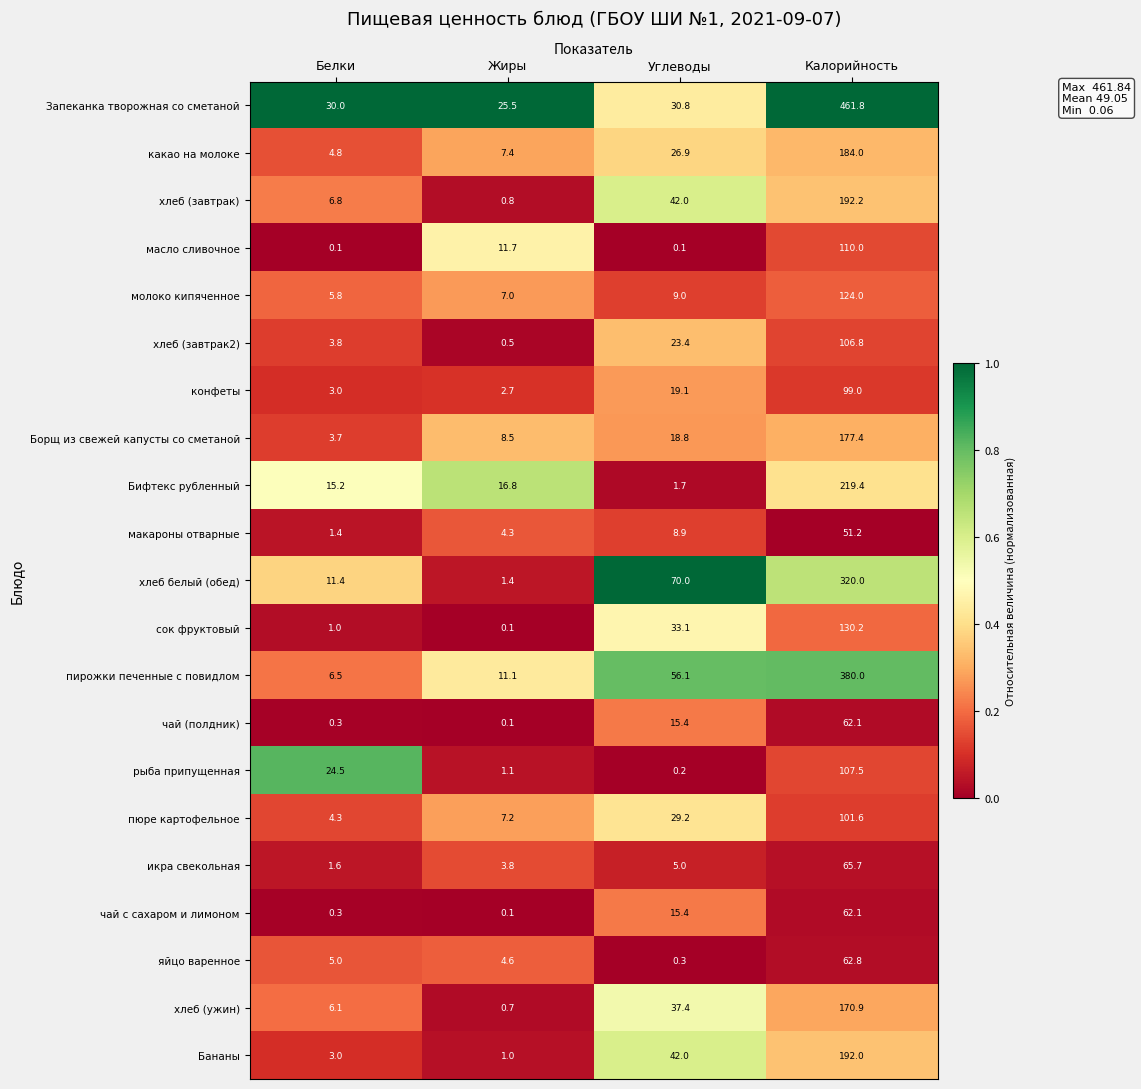

Is it true that хлеб (завтрак) equals 71.0 at Калорийность?

False